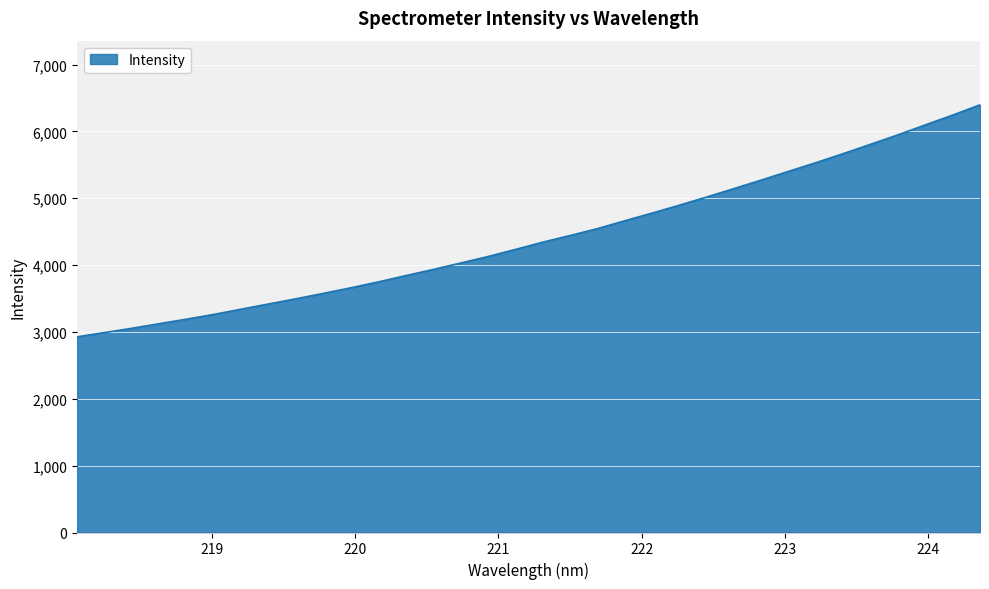

What is the greatest value displayed?

6398.0